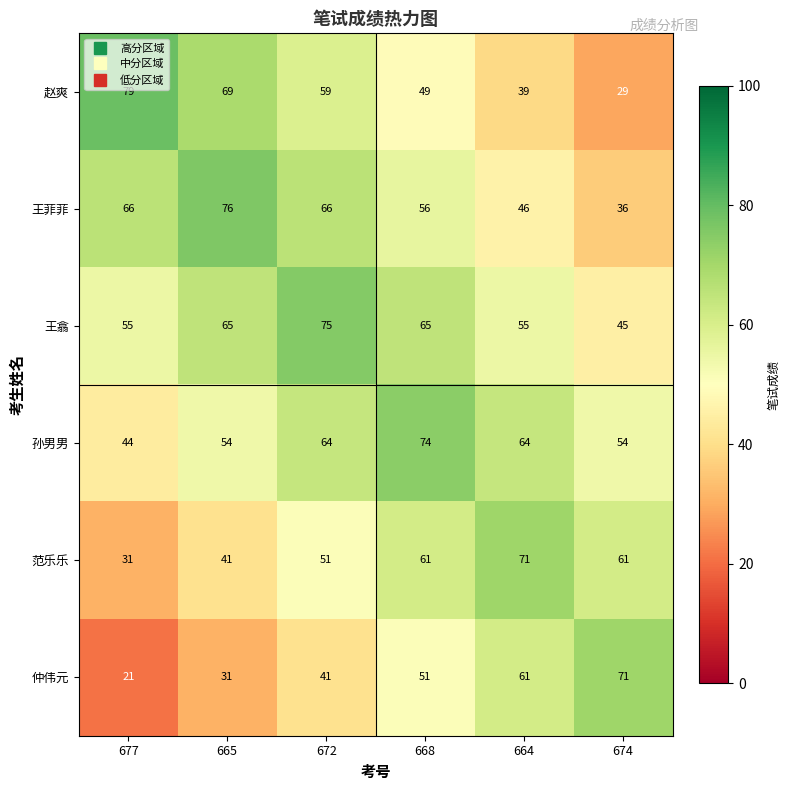

What is the difference between the highest and lowest values at 674?

42